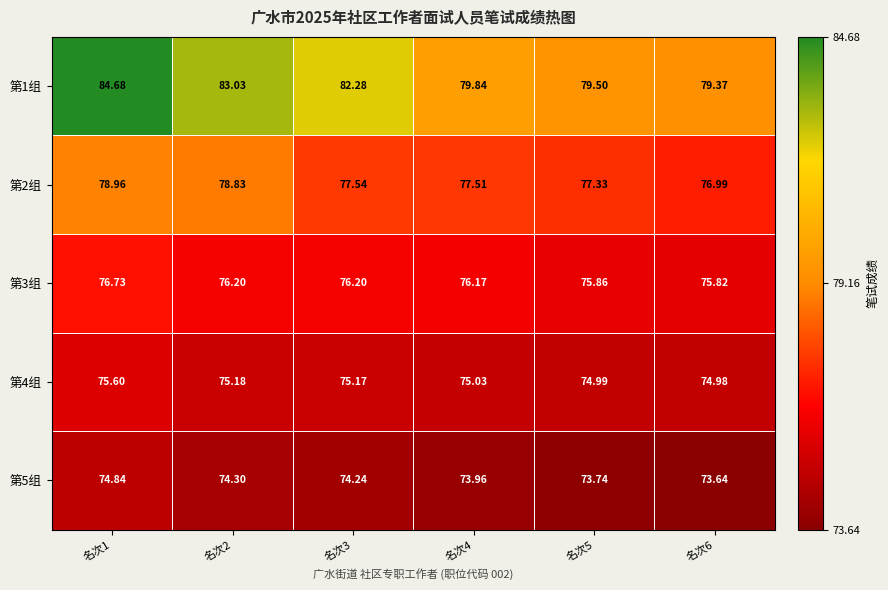

Is the value of 第5组 at 名次1 greater than the value of 第4组 at 名次3?

No